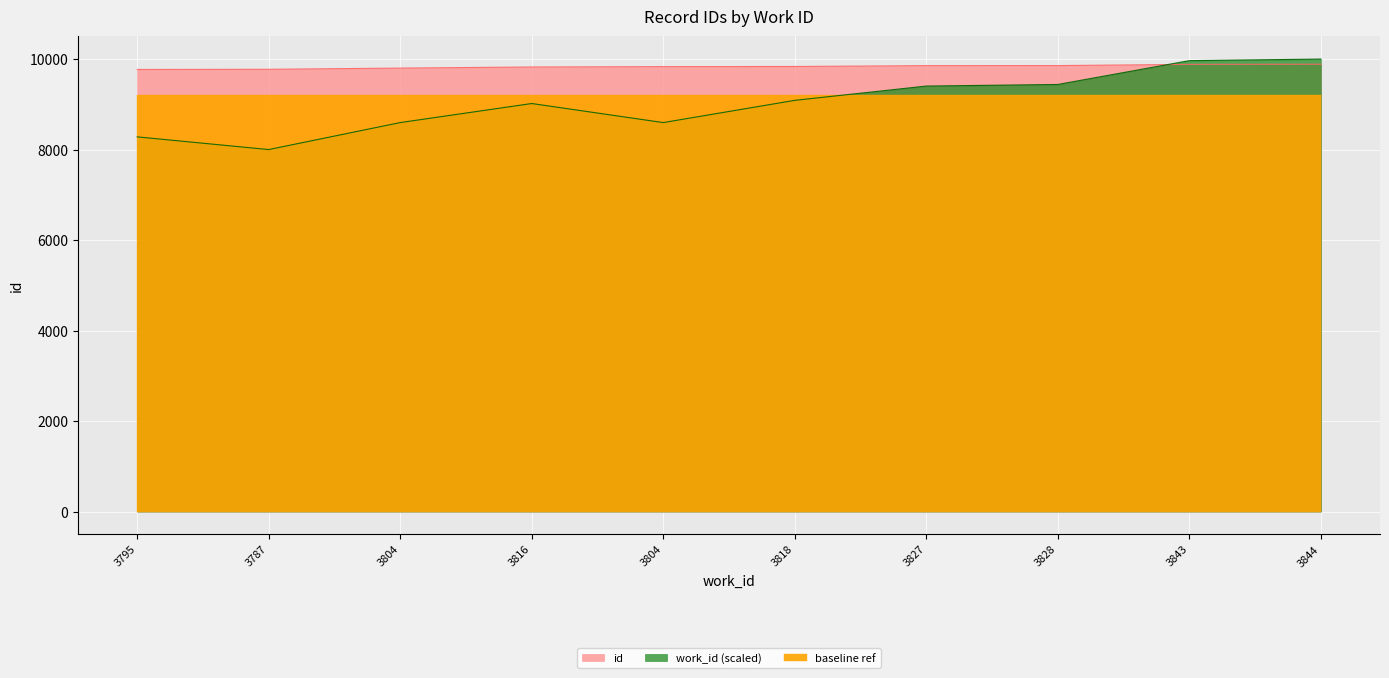

Which has a higher value, 3804 or 3804?

3804